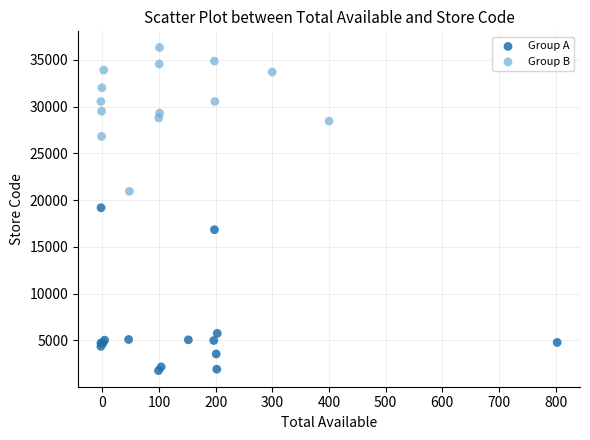

What are all the series names shown in the legend?

Group A, Group B